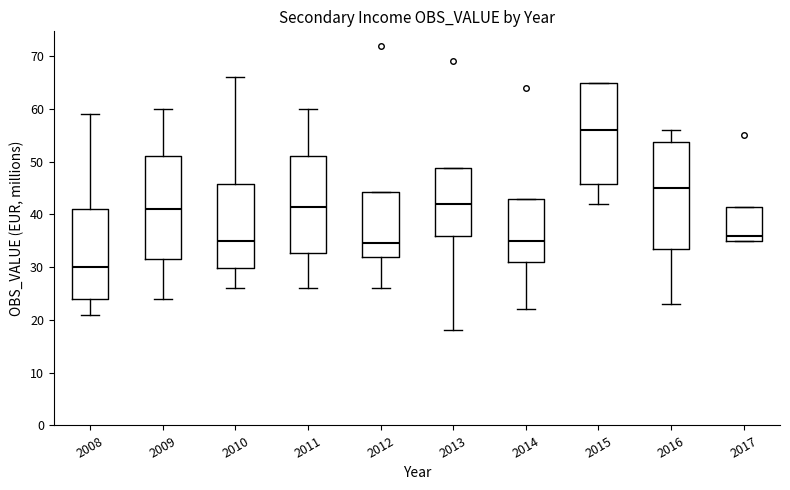

Reading left to right, read every box against the y-axis: the position of its median line, the range the box covers, and the ends of its whiskers. The values are not printed on the chart, so give them approximately, as read against the axis.

2008: median 30, box 24 to 41, whiskers 21 to 59
2009: median 41, box 32 to 51, whiskers 24 to 60
2010: median 35, box 30 to 46, whiskers 26 to 66
2011: median 42, box 33 to 51, whiskers 26 to 60
2012: median 35, box 32 to 44, whiskers 26 to 44
2013: median 42, box 36 to 49, whiskers 18 to 49
2014: median 35, box 31 to 43, whiskers 22 to 43
2015: median 56, box 46 to 65, whiskers 42 to 65
2016: median 45, box 34 to 54, whiskers 23 to 56
2017: median 36, box 35 to 42, whiskers 35 to 42